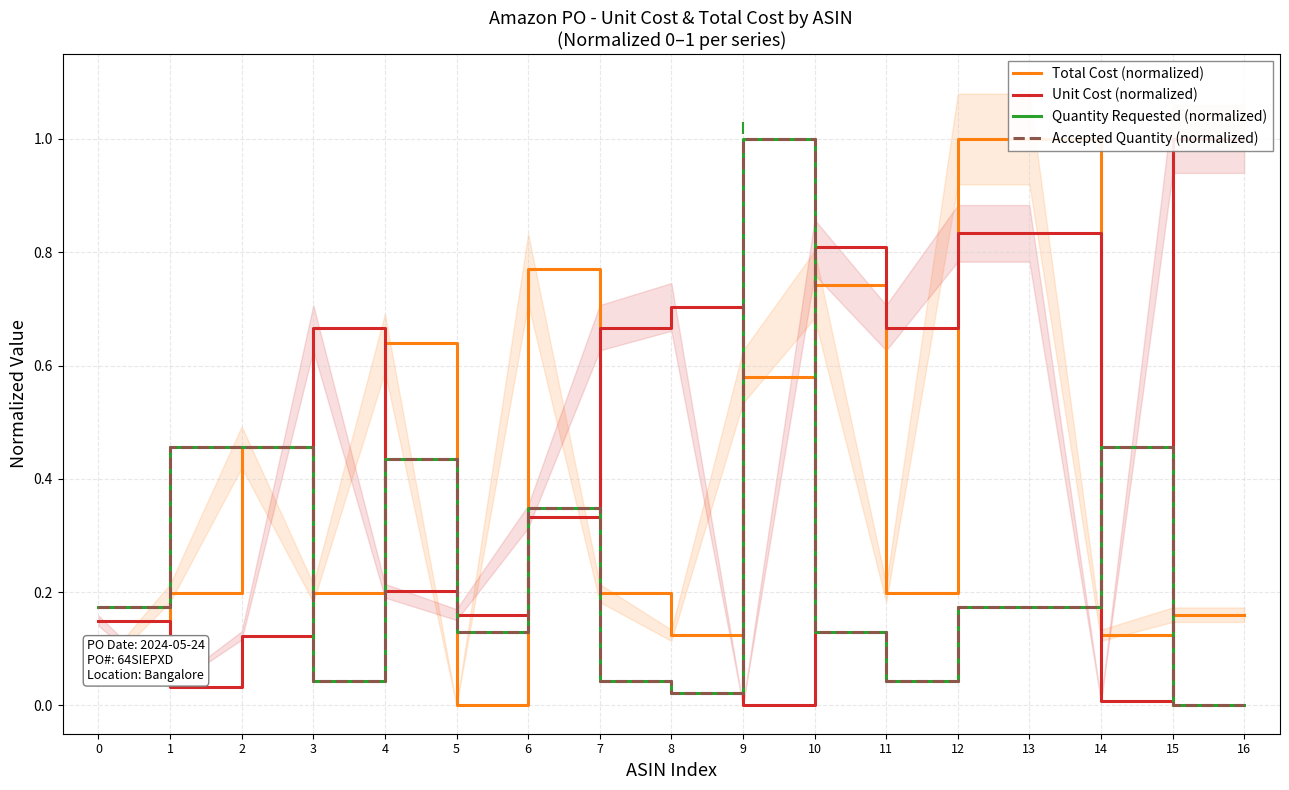

True or false: Accepted Quantity (normalized) and Quantity Requested (normalized) cross at least once.

False